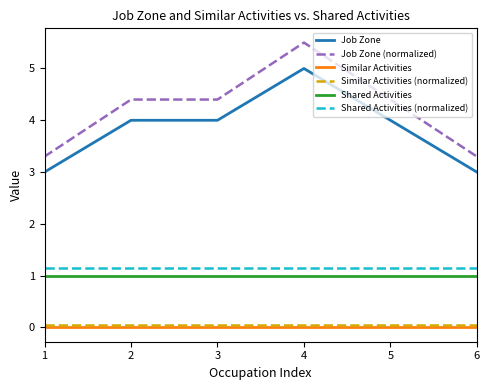

Which series changed the most between 3 and 4?

Job Zone (normalized)